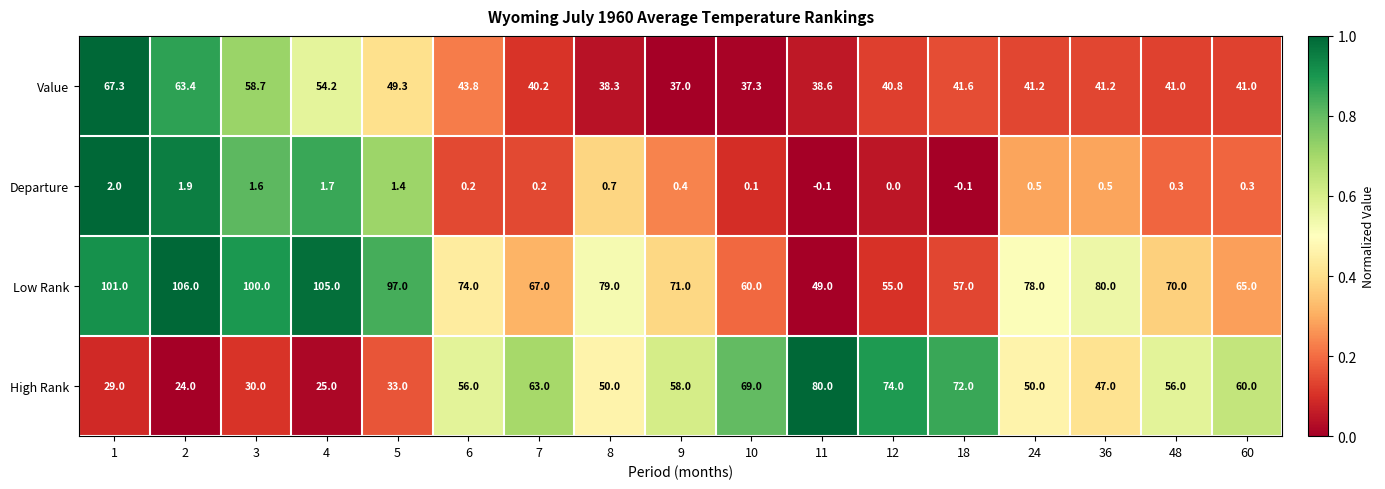

How many categories are shown in the chart?

17